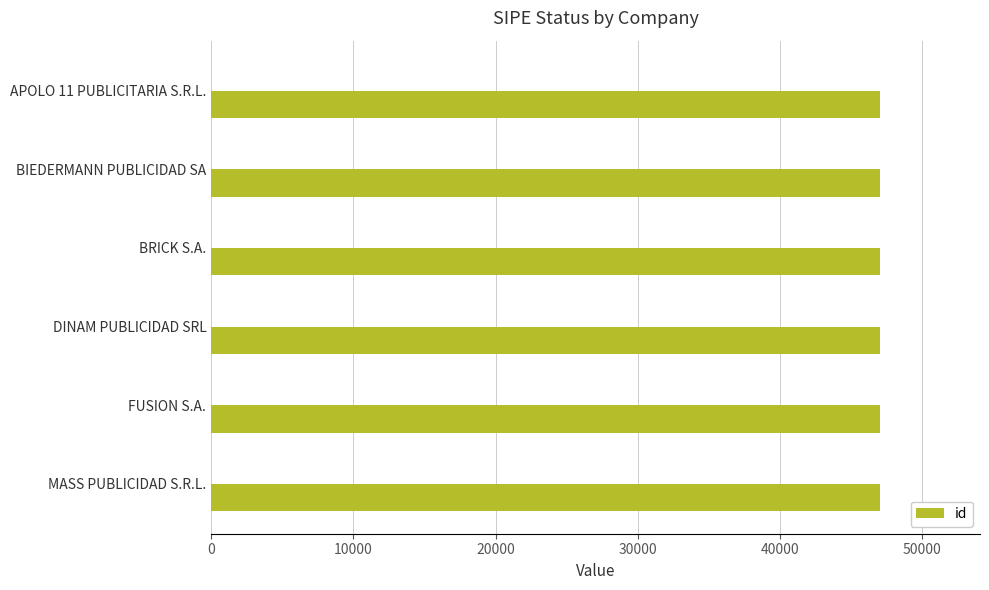

How many bars are there in total?

6